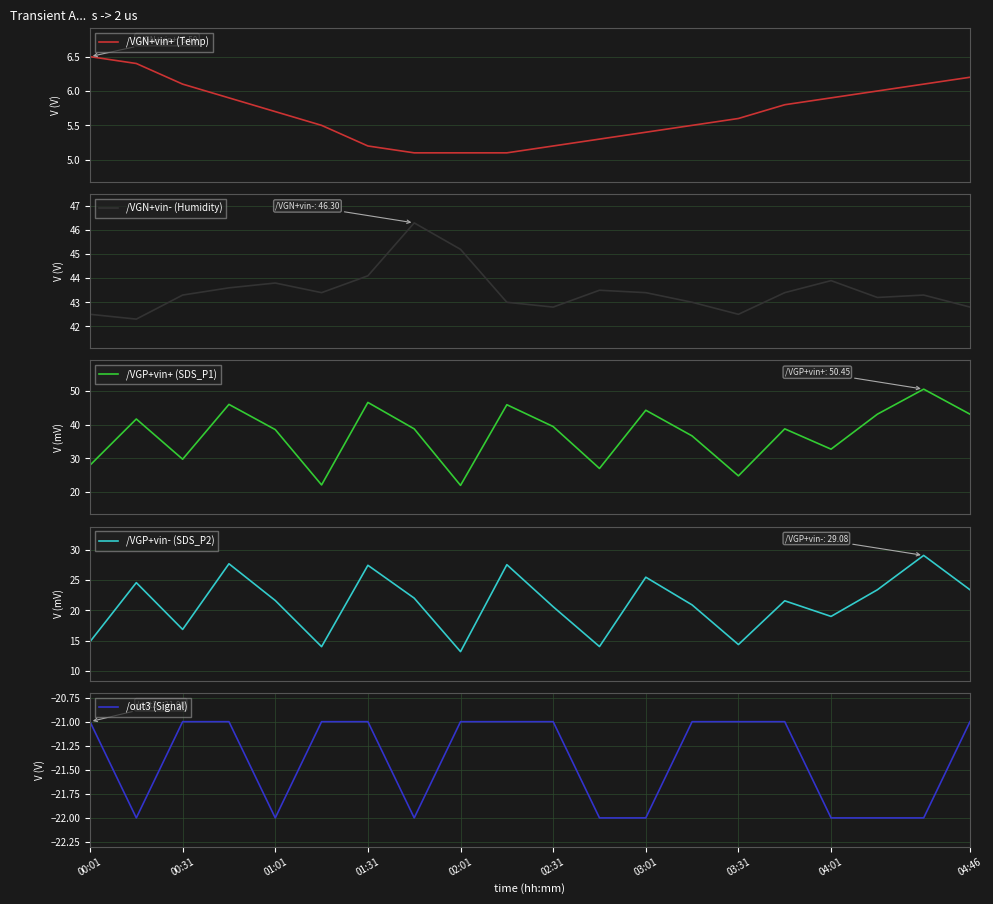

What is the greatest value displayed?

50.5